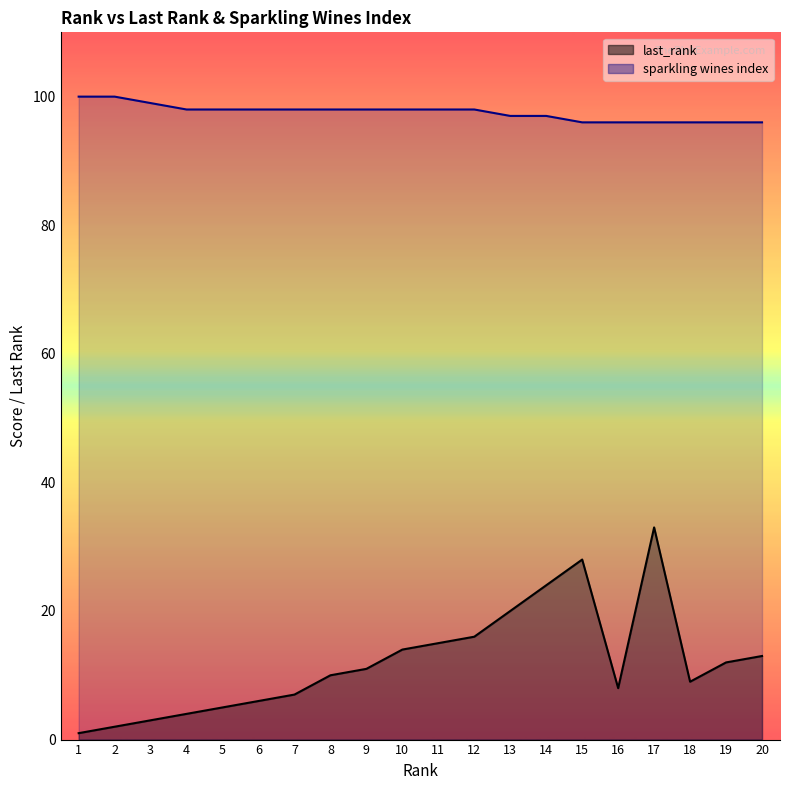

True or false: last_rank has a value of 21 at 19.

False